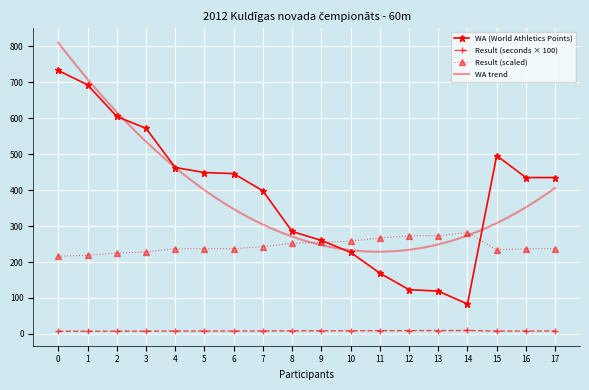

What is the sum of the WA (World Athletics Points) values at 6 and 3?

1018.0